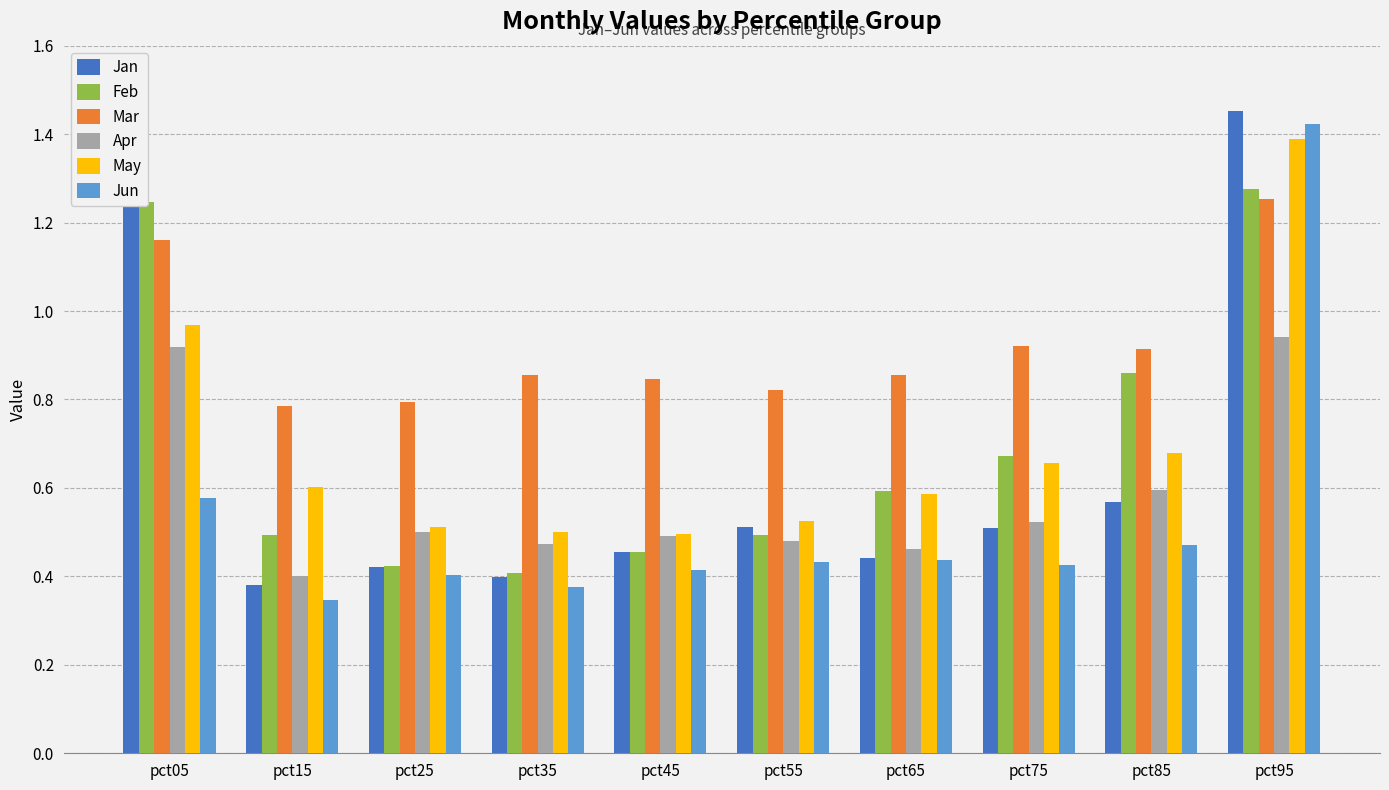

Is the value of Jan at pct15 greater than the value of May at pct15?

No